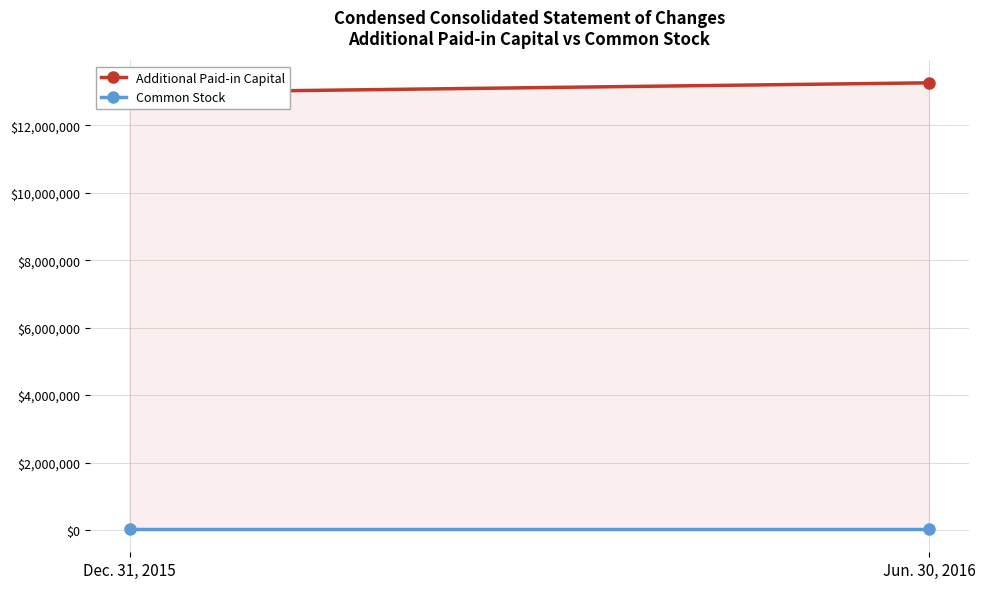

Reading left to right, transcribe all the data shown in this chart.

Additional Paid-in Capital: 12974409	13265441
Common Stock: 39693	39693